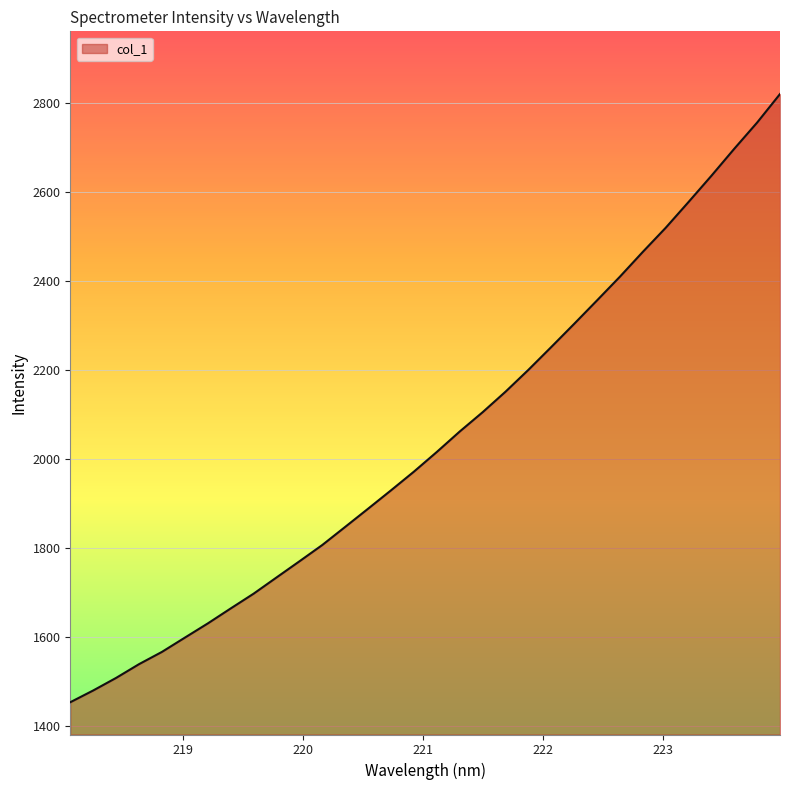

What is the smallest value displayed?

1452.5